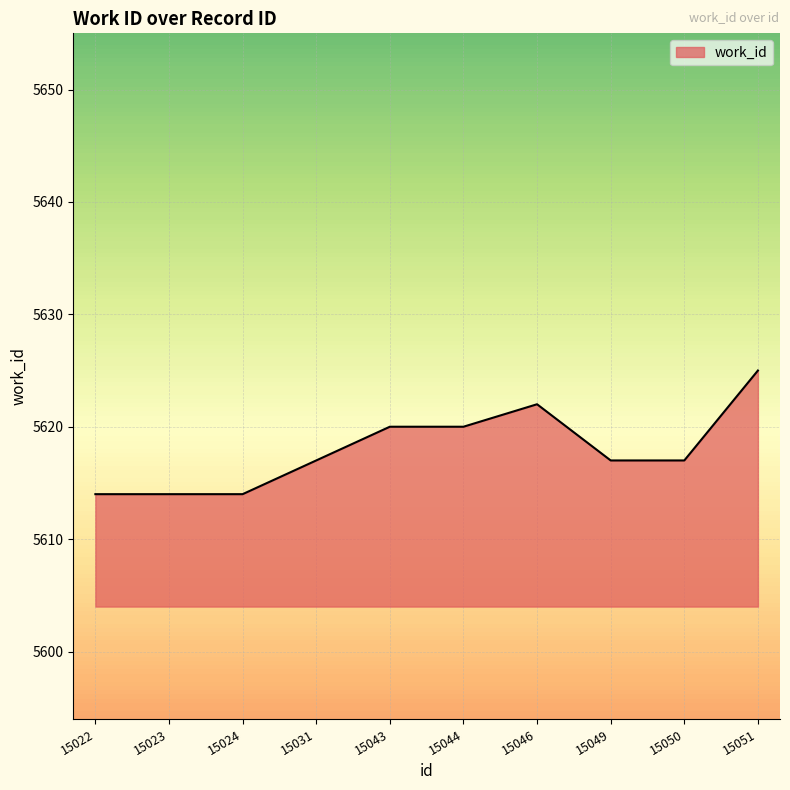

Which has a higher value, 15050 or 15024?

15050